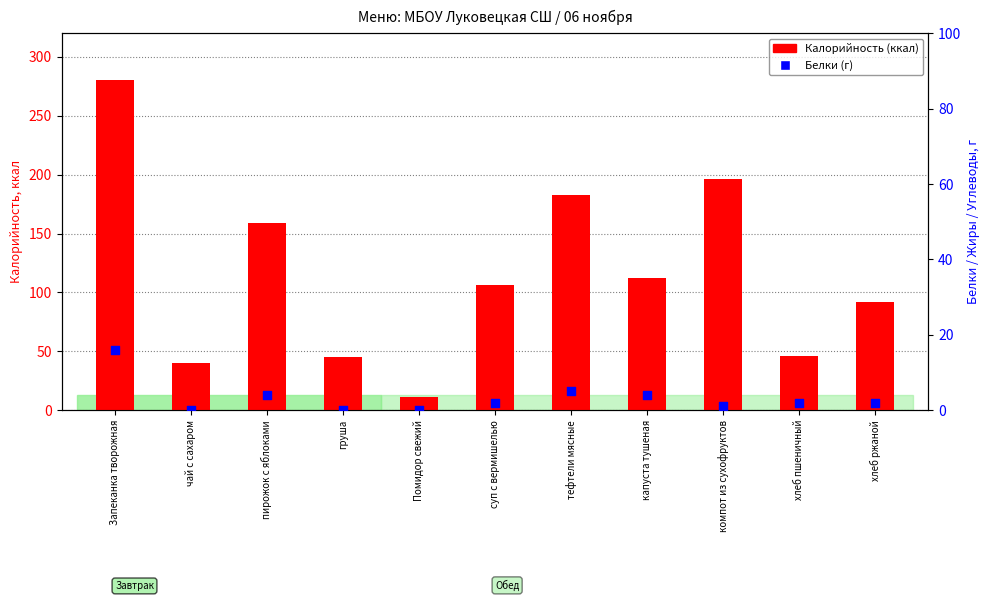

Which series has the largest total across all categories?

Калорийность